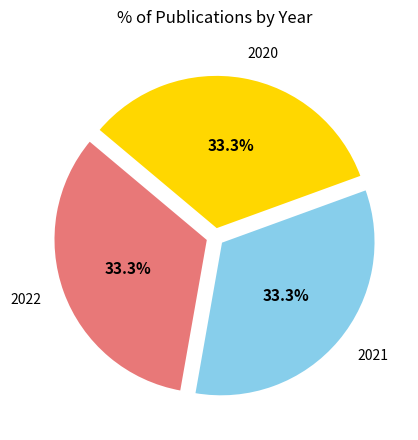

What is the ratio of the value at 2022 to the value at 2020?

1.0